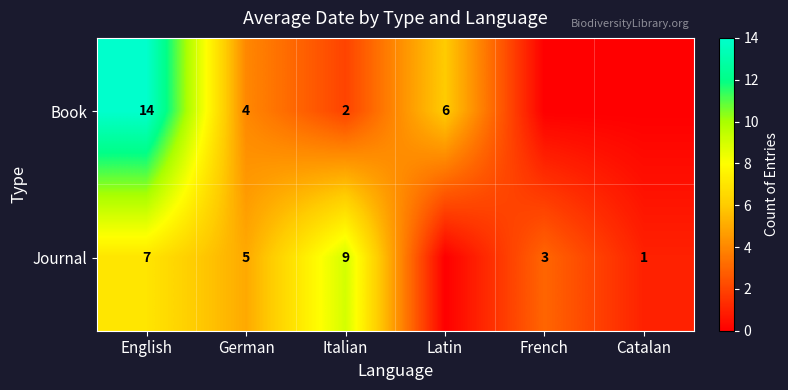

What is the sum of the Journal values at French and English?

10